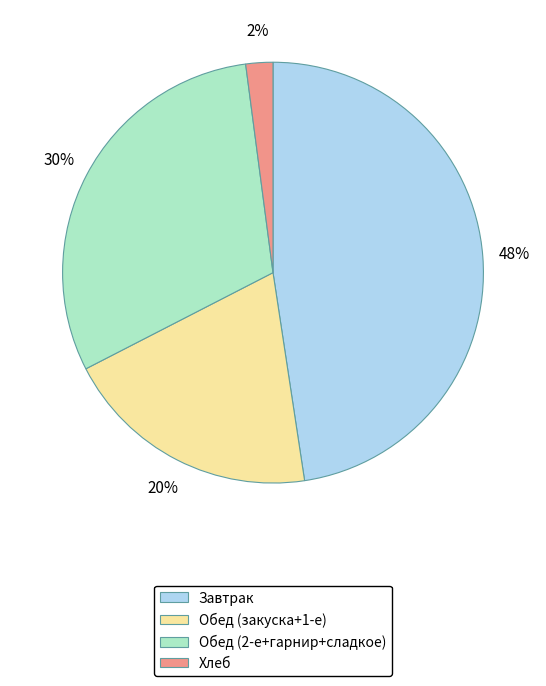

To the nearest percent, what is the average slice percentage?

25%